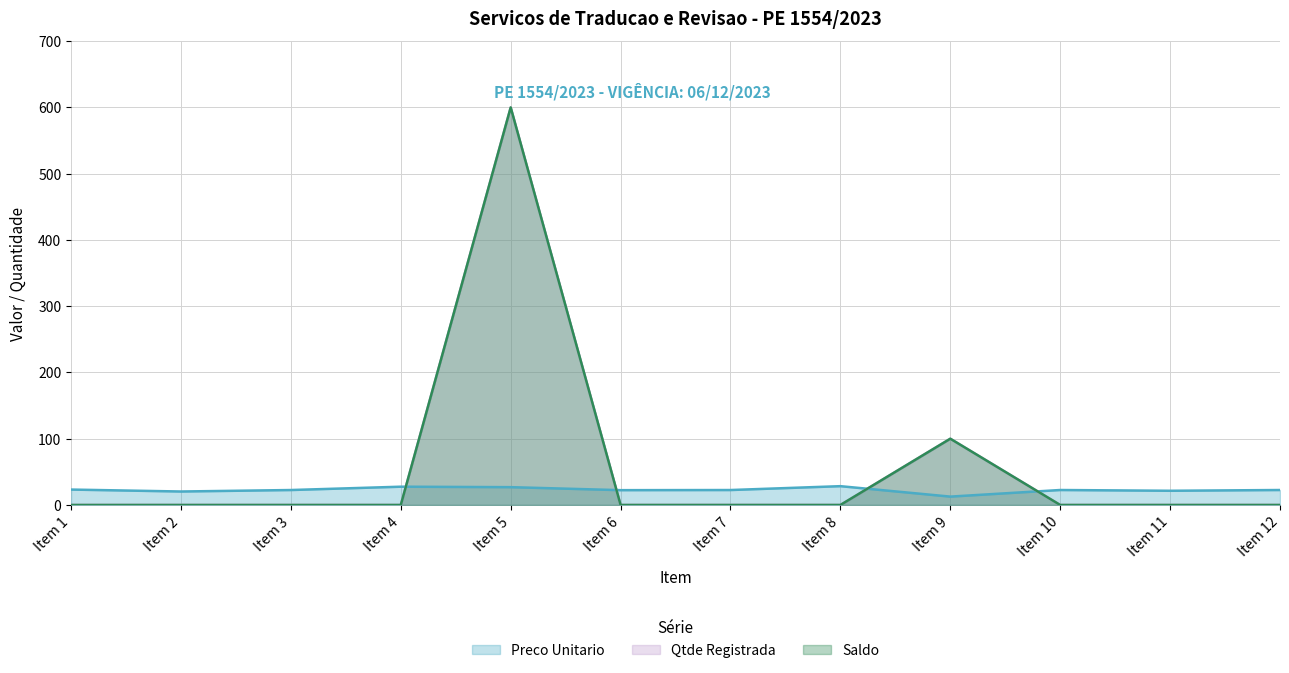

Rank the series at Item 12 from highest to lowest value.

Preco Unitario, Qtde Registrada, Saldo